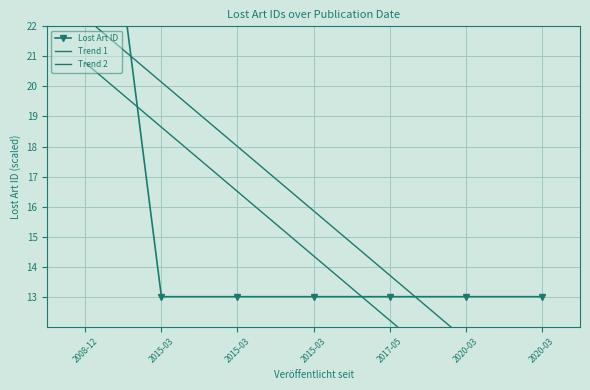

True or false: Lost Art ID and Trend 1 cross at least once.

True